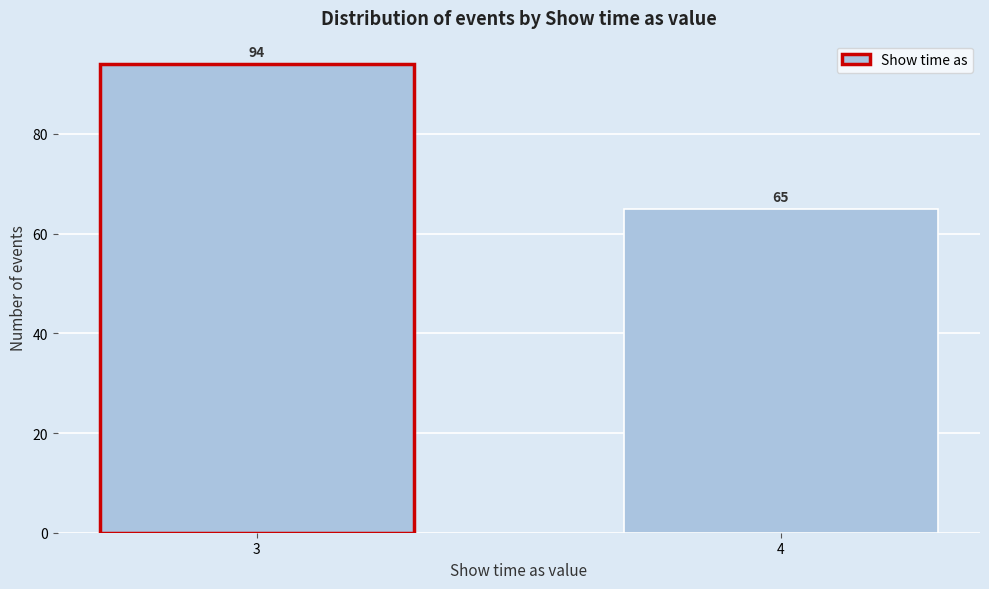

Reading left to right, transcribe all the data shown in this chart.

94	65